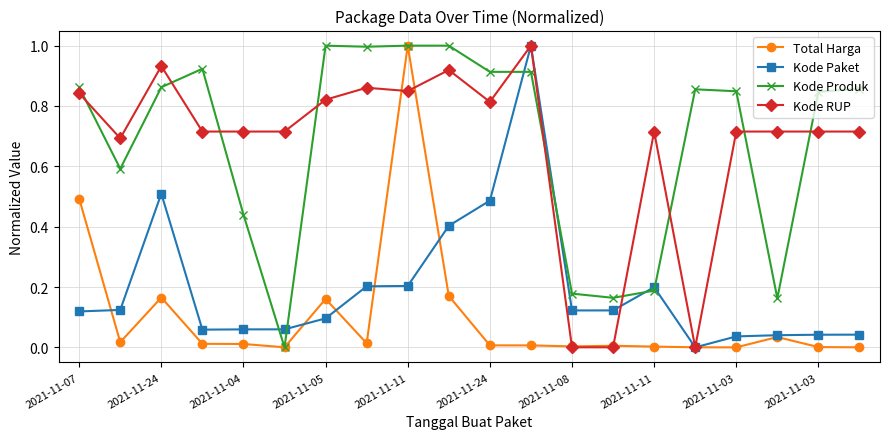

True or false: Total Harga and Kode RUP intersect in this chart.

True